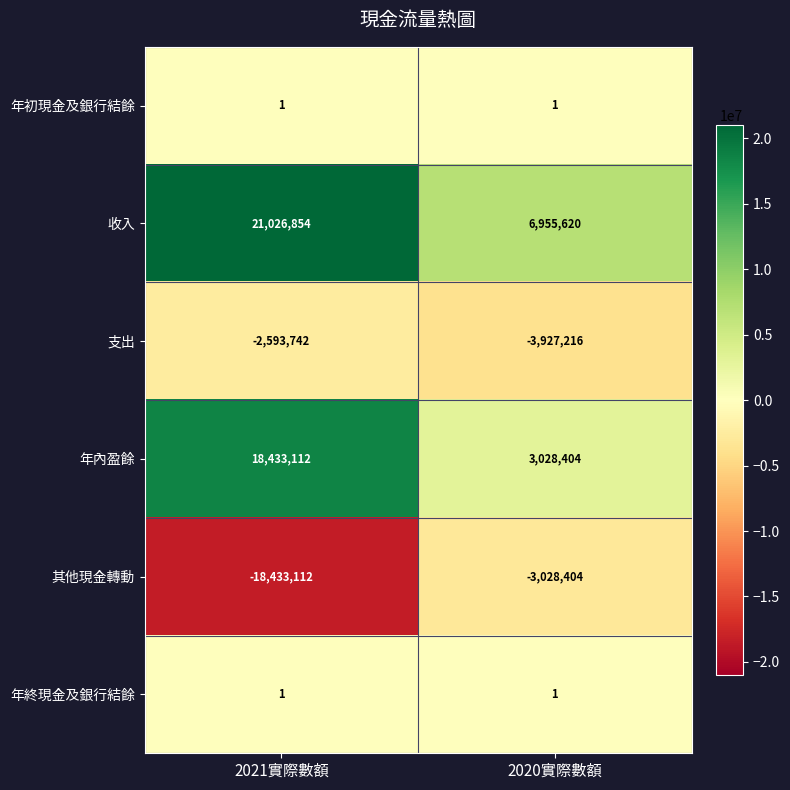

What is the sum of the 年內盈餘 values at 2021實際數額 and 2020實際數額?

21461516